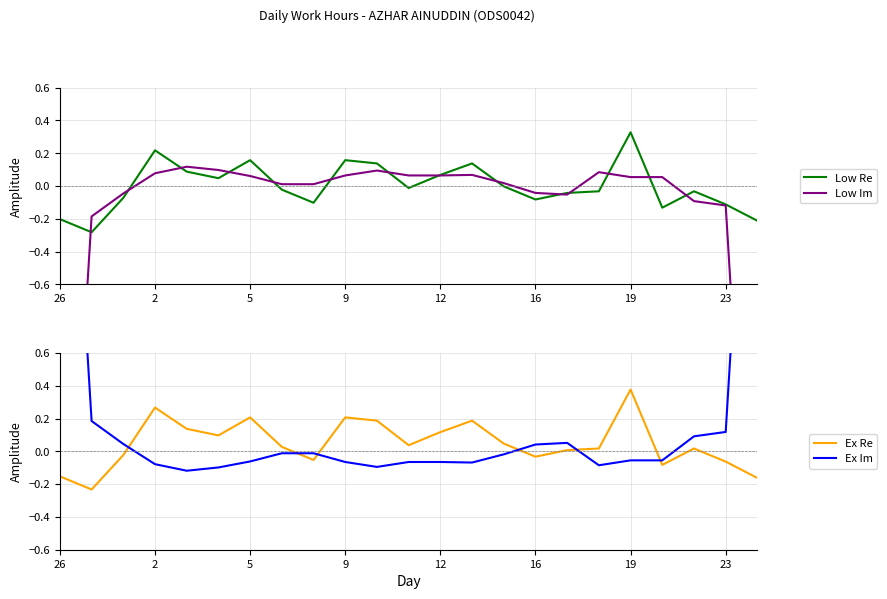

How many data points in Ex Im are less than 0?

15